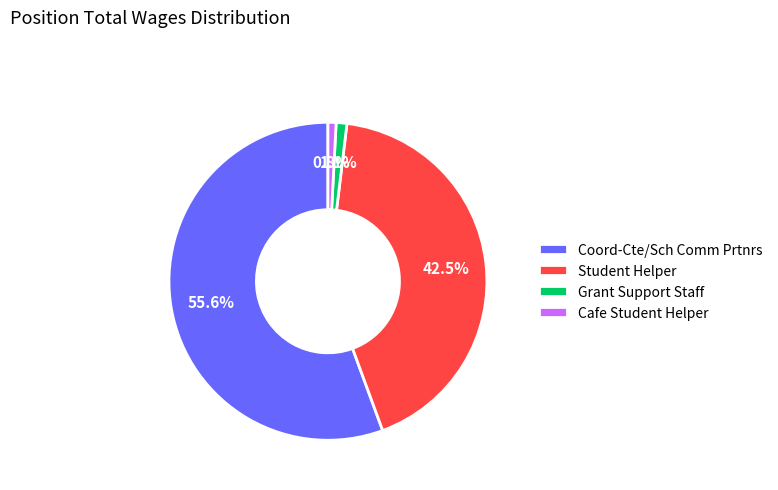

To the nearest percent, what is the combined percentage of Coord-Cte/Sch Comm Prtnrs and Cafe Student Helper?

56%